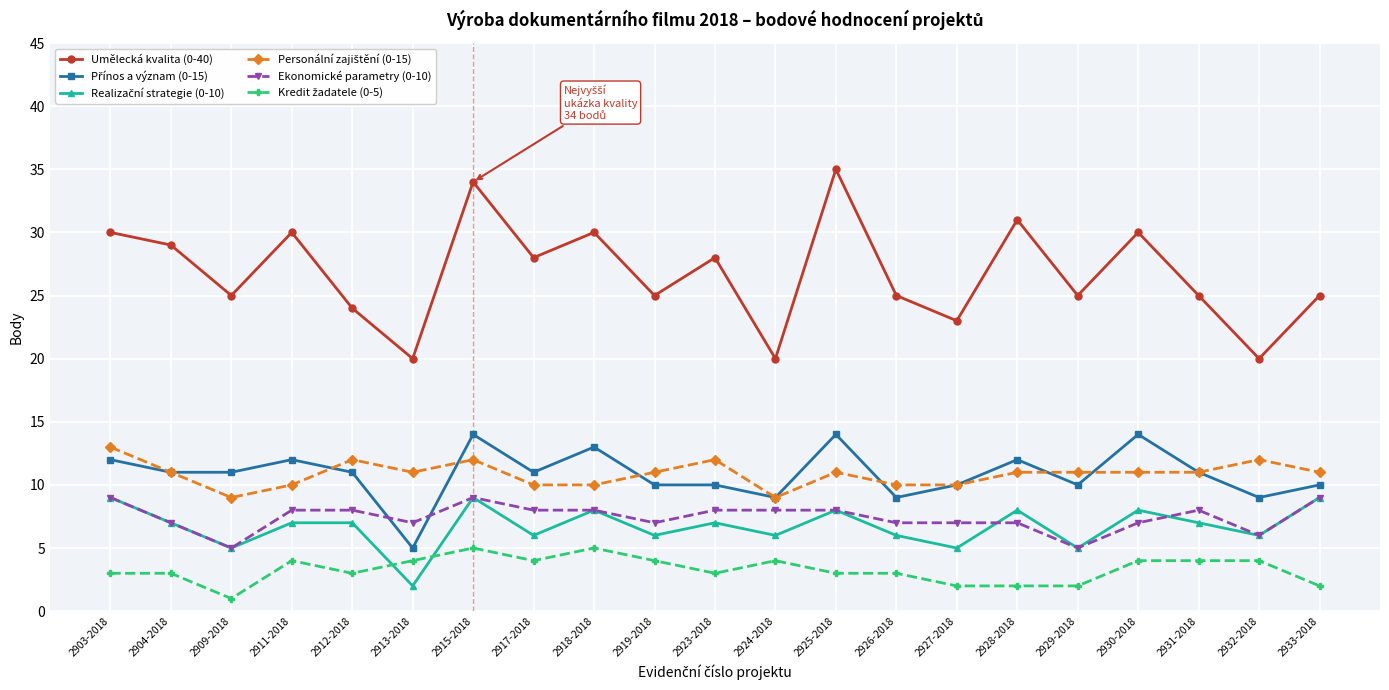

In Umělecká kvalita (0-40), how many points are higher than both neighbors (excluding endpoints)?

7